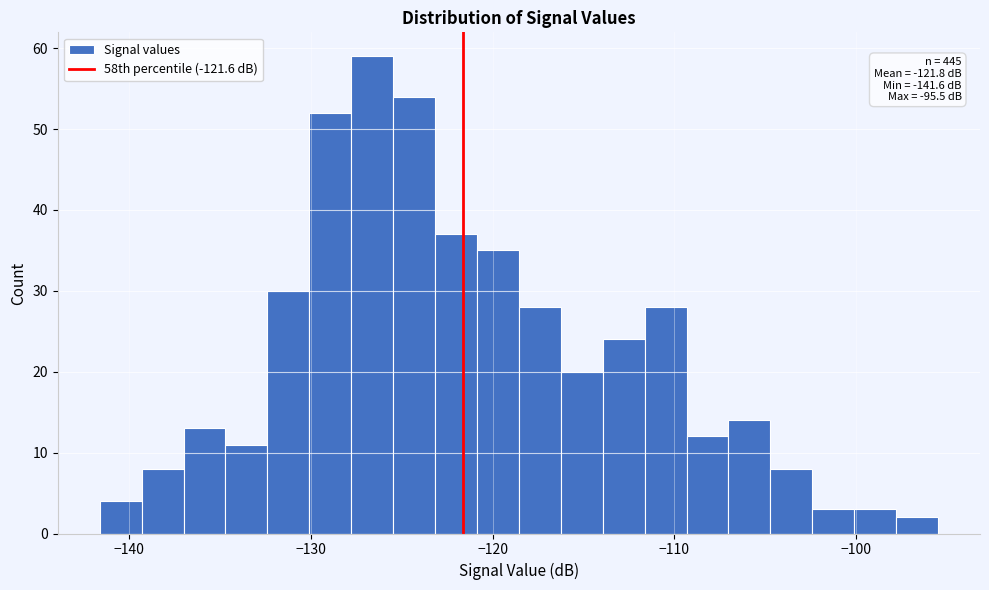

Around what value on the x-axis is the tallest bar? Give the approximate position of its centre, as read against the axis.

-127